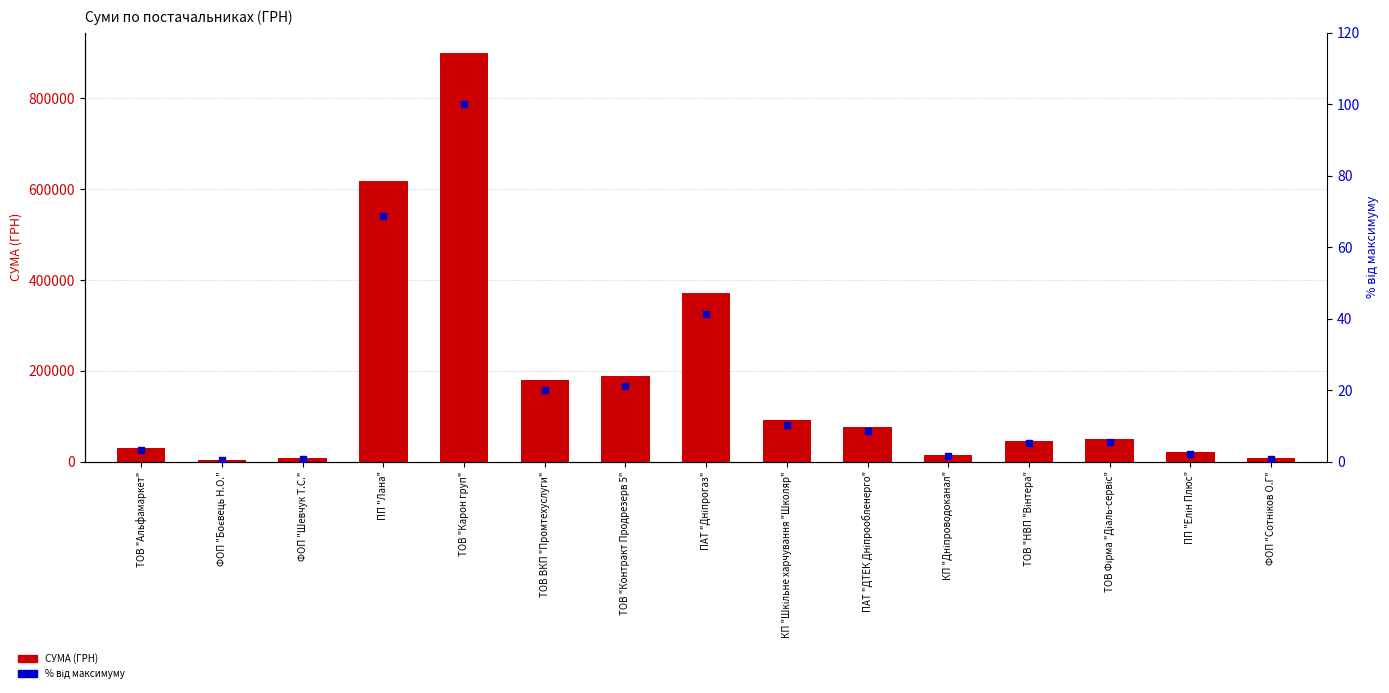

What are all the series names shown in the legend?

СУМА (ГРН), % від максимуму